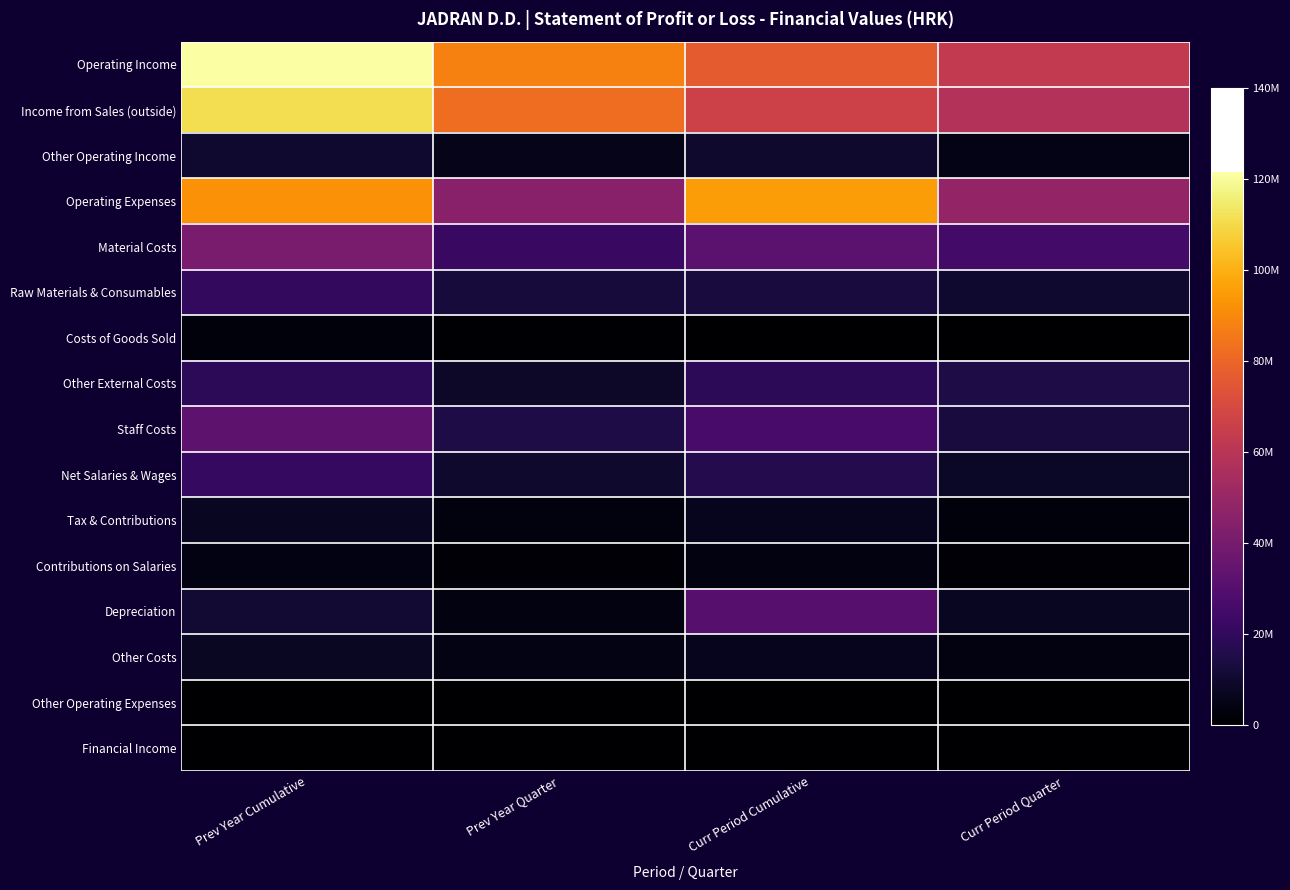

Which series changed the most between Prev Year Cumulative and Prev Year Quarter?

Operating Expenses